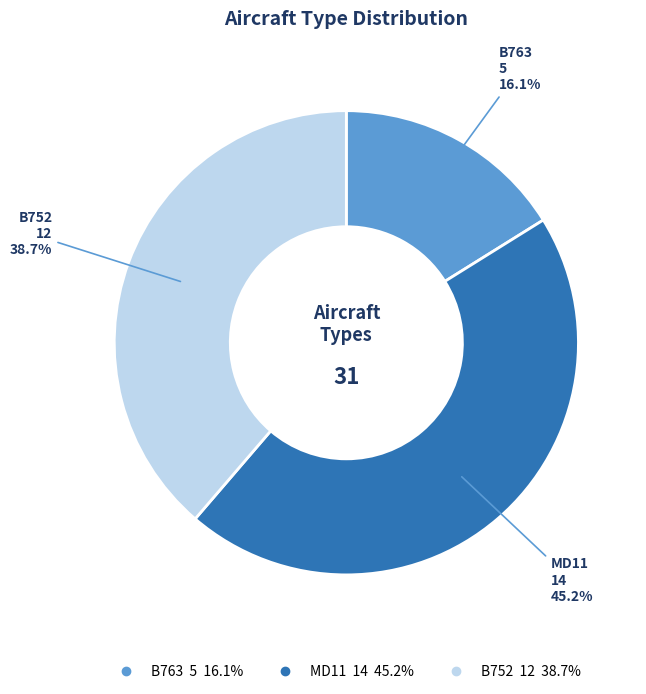

How many slices are in this pie chart?

3